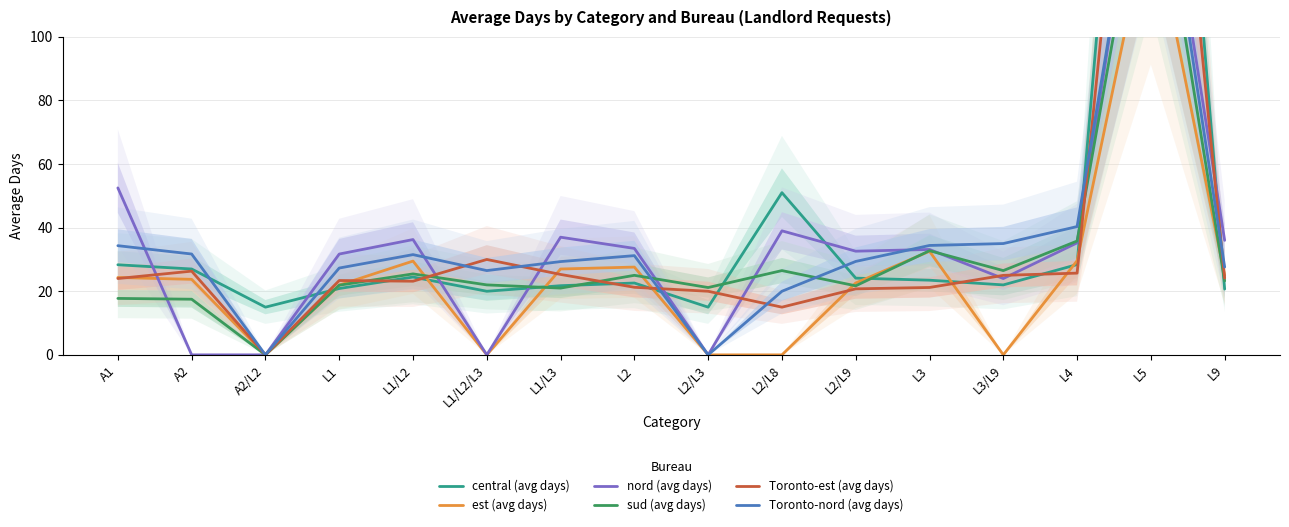

What are all the series names shown in the legend?

central (avg days), est (avg days), nord (avg days), sud (avg days), Toronto-est (avg days), Toronto-nord (avg days)